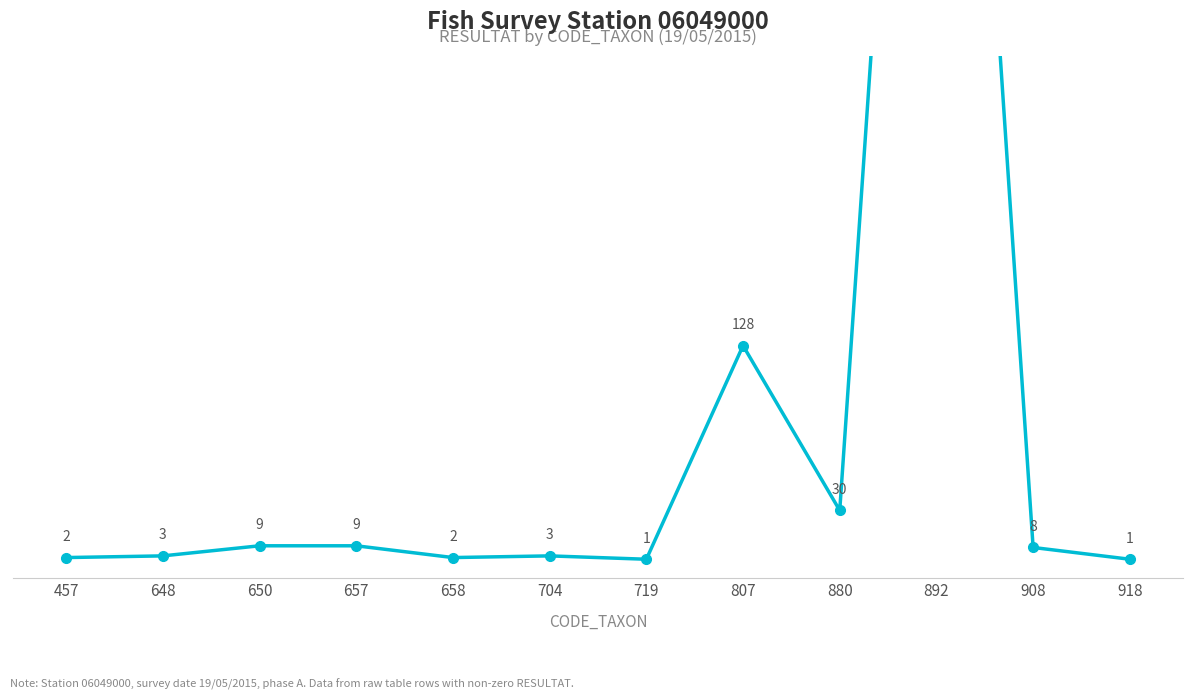

Is this an area chart (filled region under the line)?

No